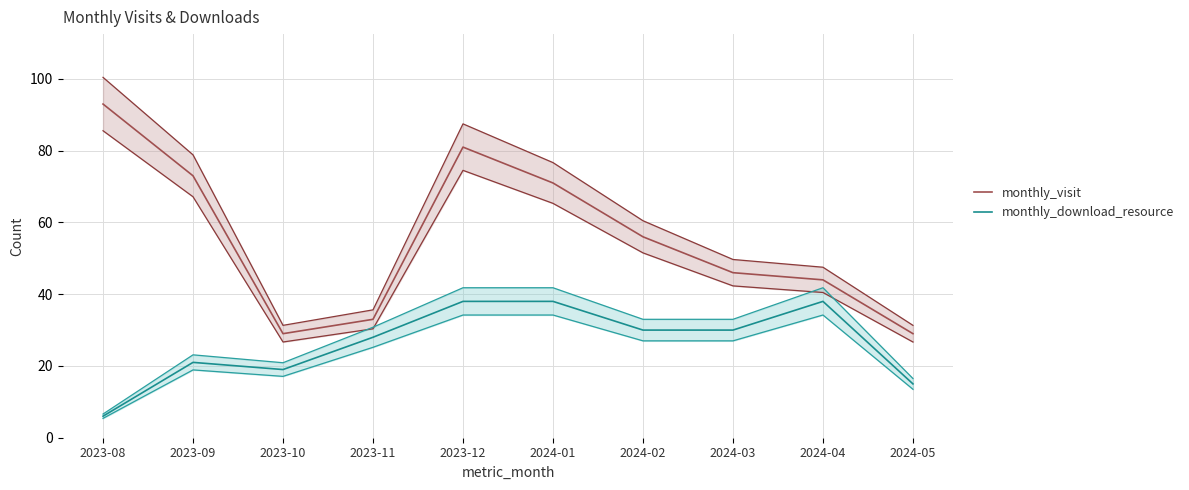

How many data points in monthly_download_resource are less than 30?

5